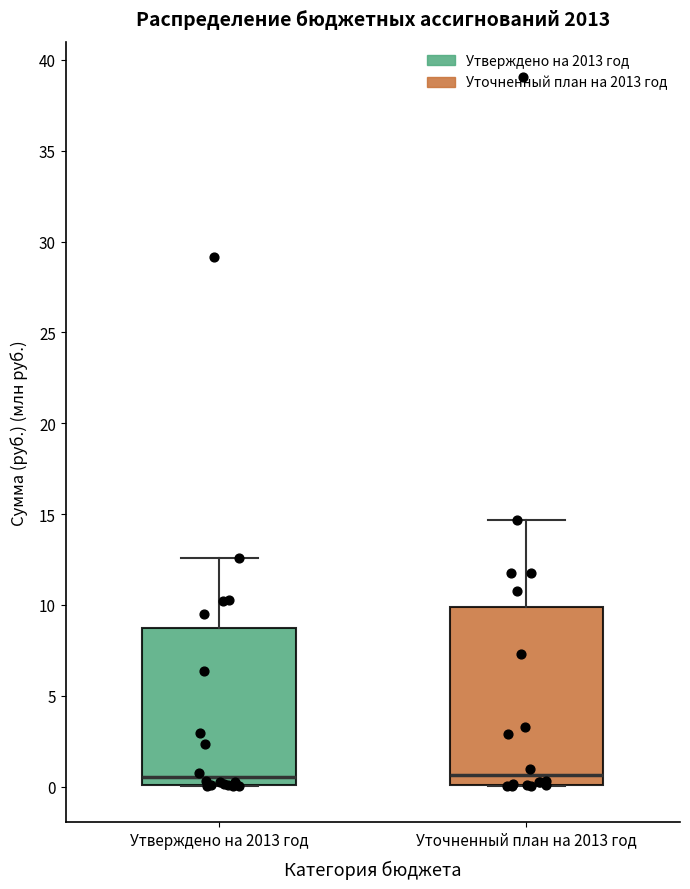

Which box is the tallest, from its lower edge to its upper edge?

Уточненный план на 2013 год